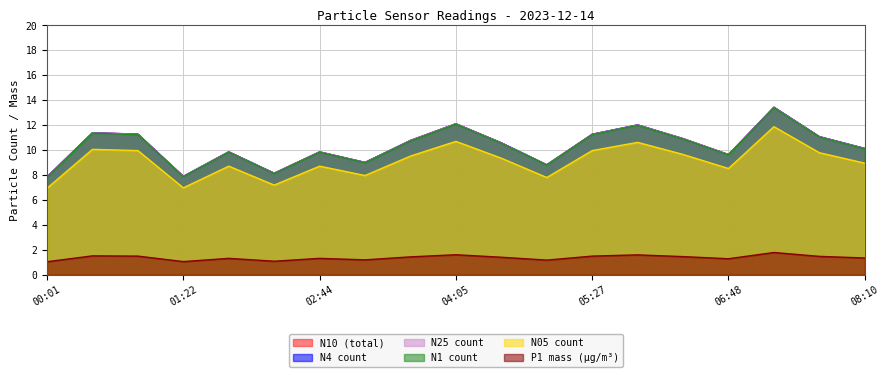

Rank the series by their maximum value, from highest to lowest.

N4, N10, N25, N1, N05, P1